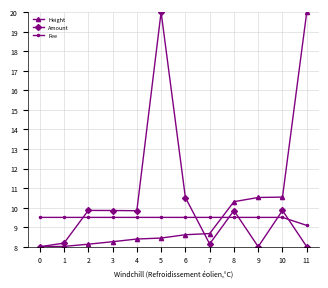

Which series changed the most between 0 and 10?

Height